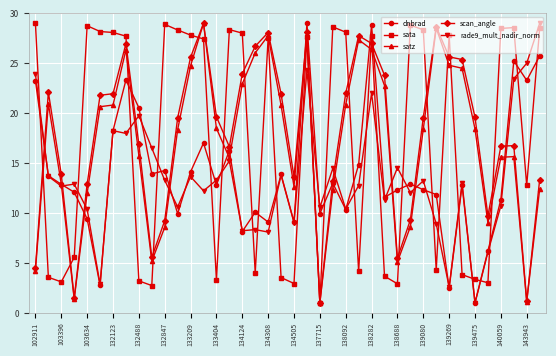

What is the lowest value of the scan_angle series?

1.0